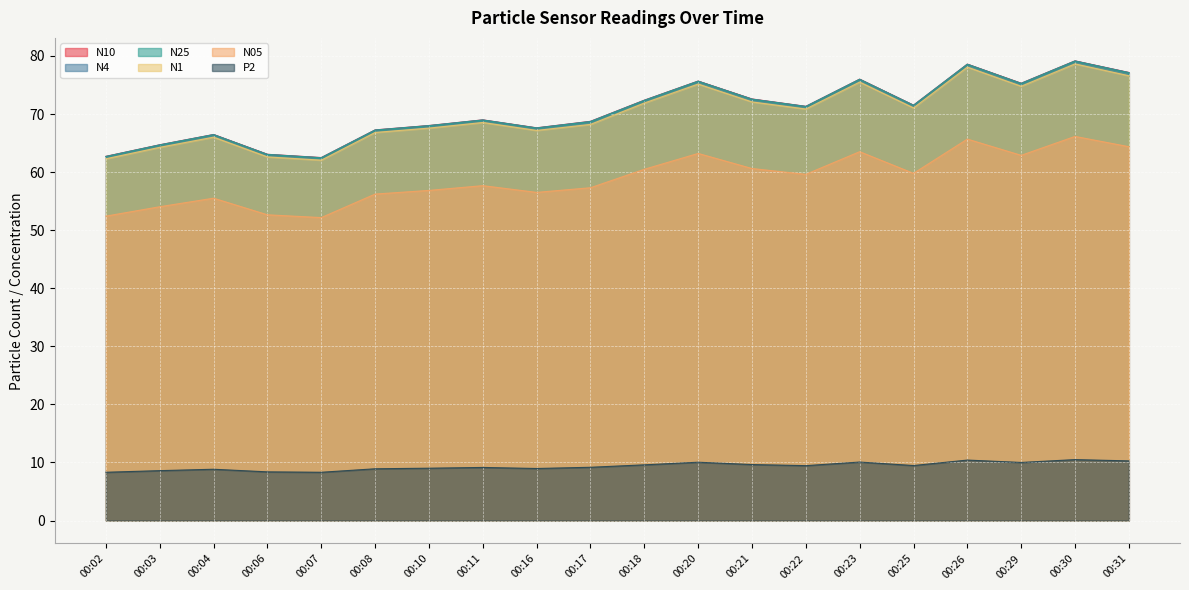

What is the smallest value displayed?

8.3